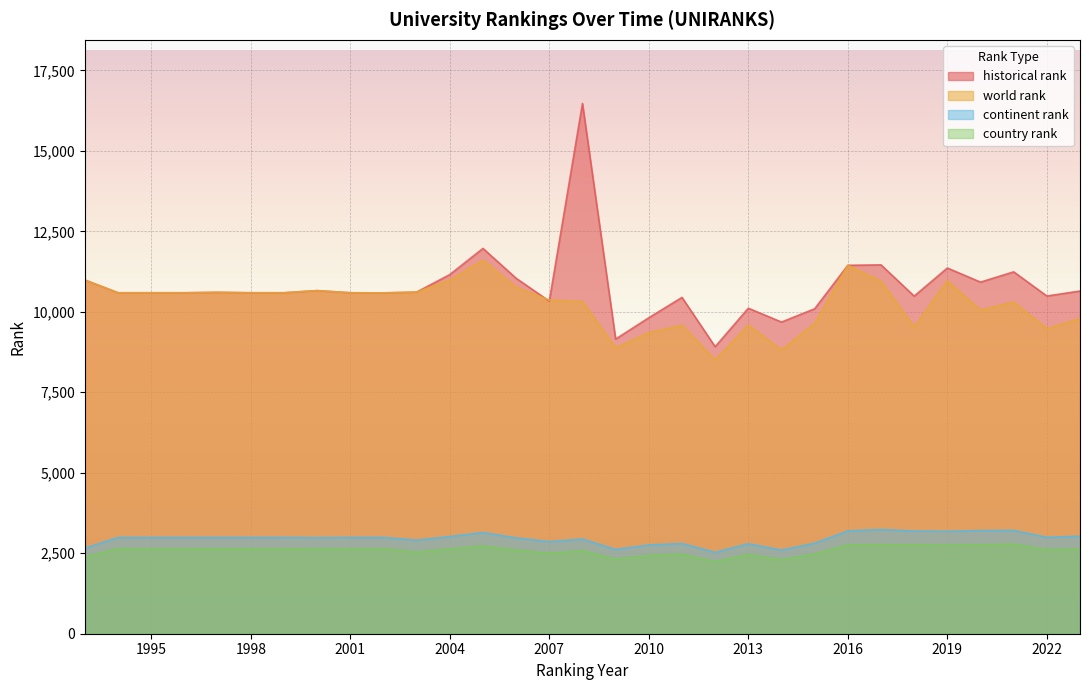

Where is the first local minimum for continent rank?

2000